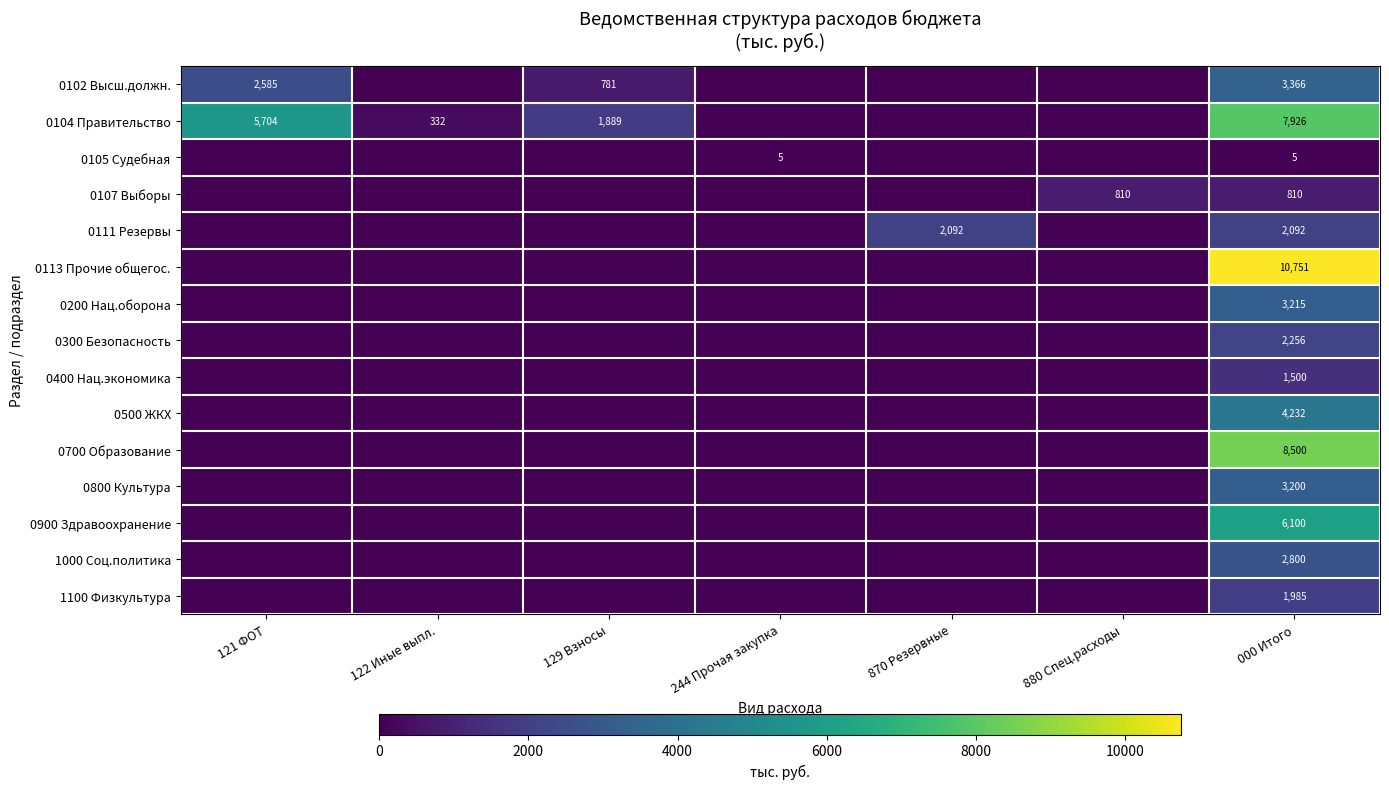

How many categories are shown in the chart?

7